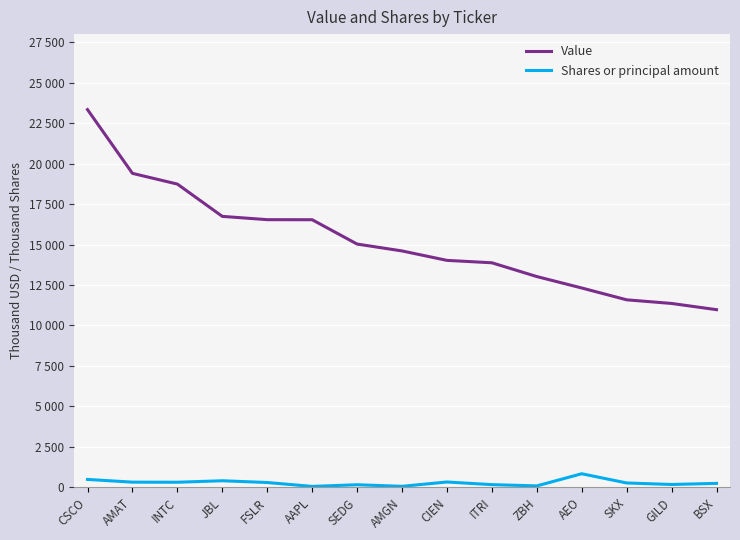

Does the chart have visible grid lines?

Yes